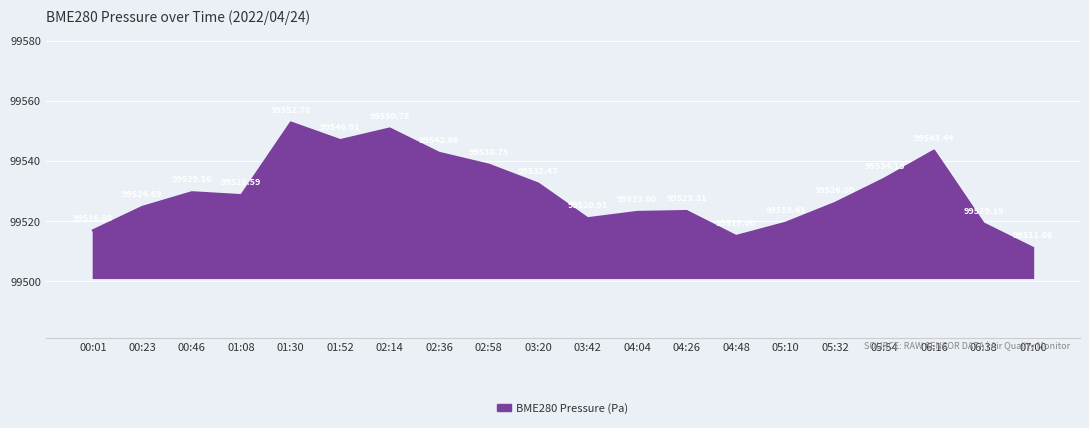

How many lines are shown in the chart?

1